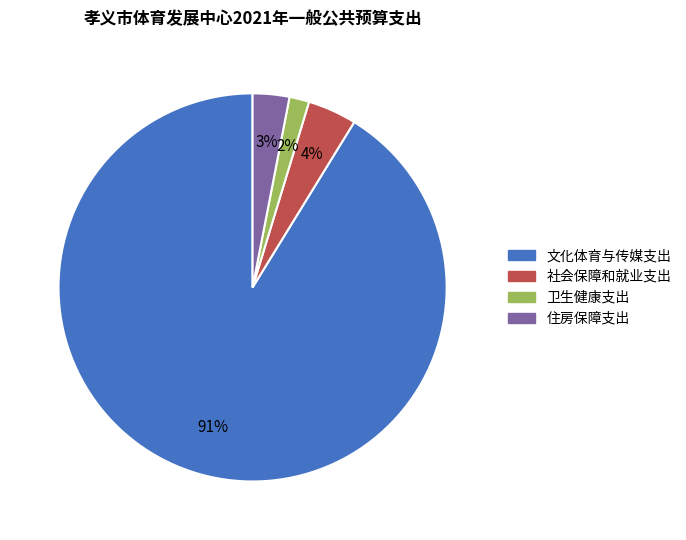

What is the largest slice in the pie chart?

文化体育与传媒支出